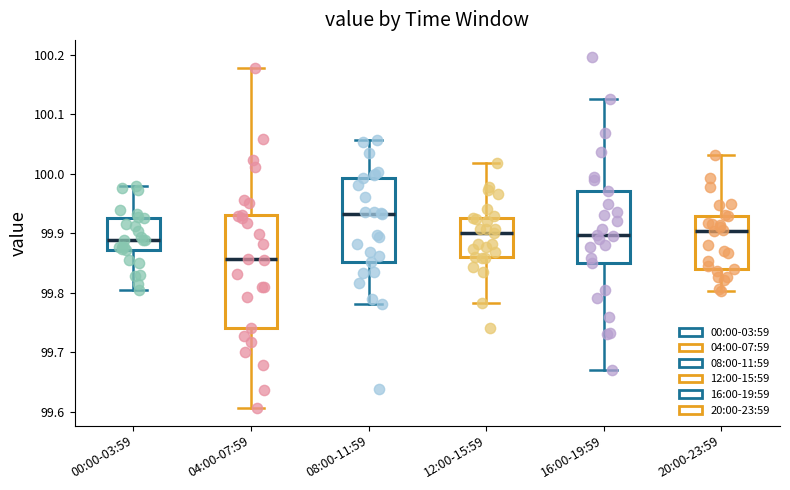

Which box is the tallest, from its lower edge to its upper edge?

04:00-07:59